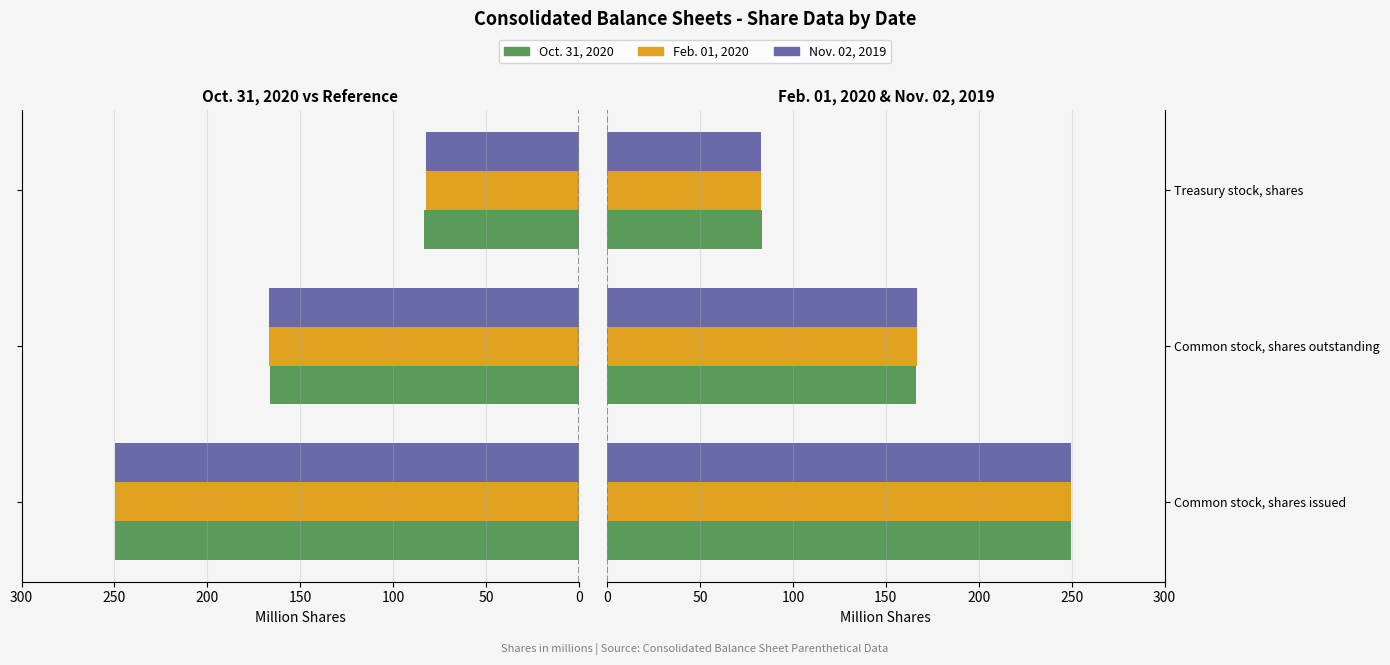

How many groups of bars are there?

3